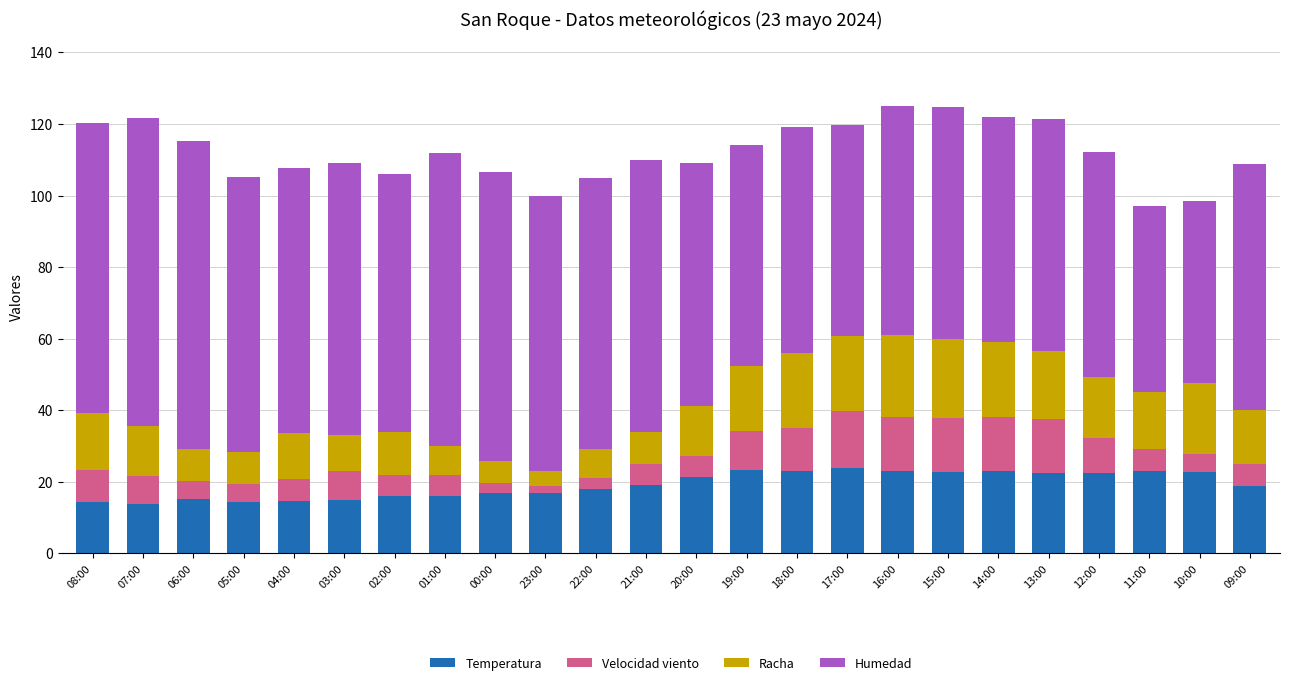

What is the total value across all series at 03:00?

109.0